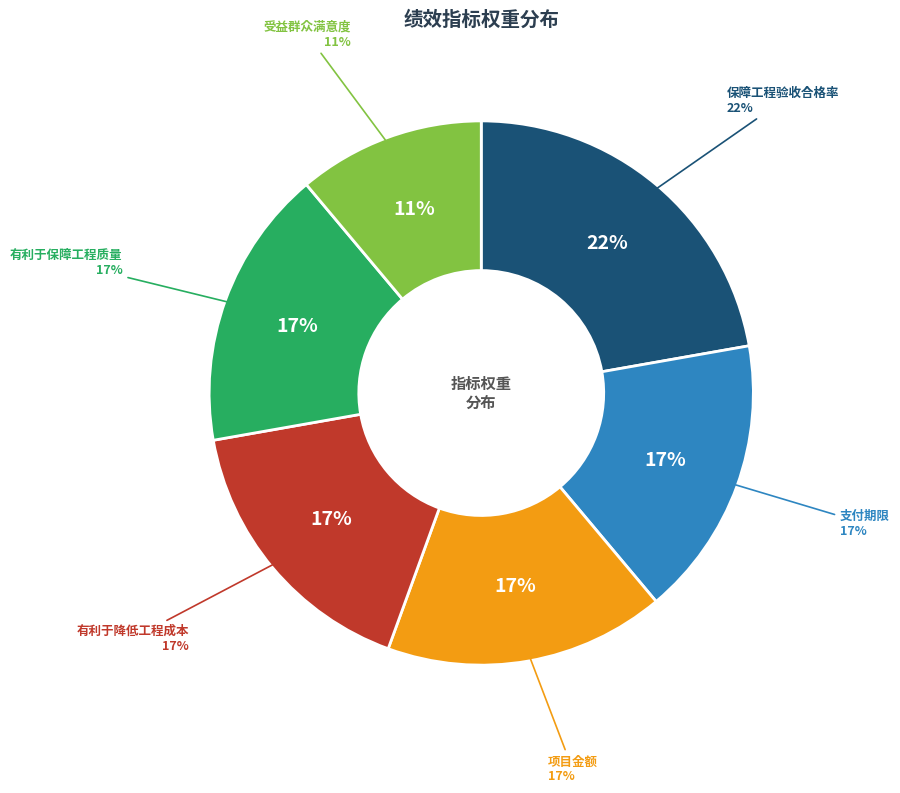

Rank the categories by value from highest to lowest.

保障工程验收合格率, 支付期限, 项目金额, 有利于降低工程成本, 有利于保障工程质量, 受益群众满意度